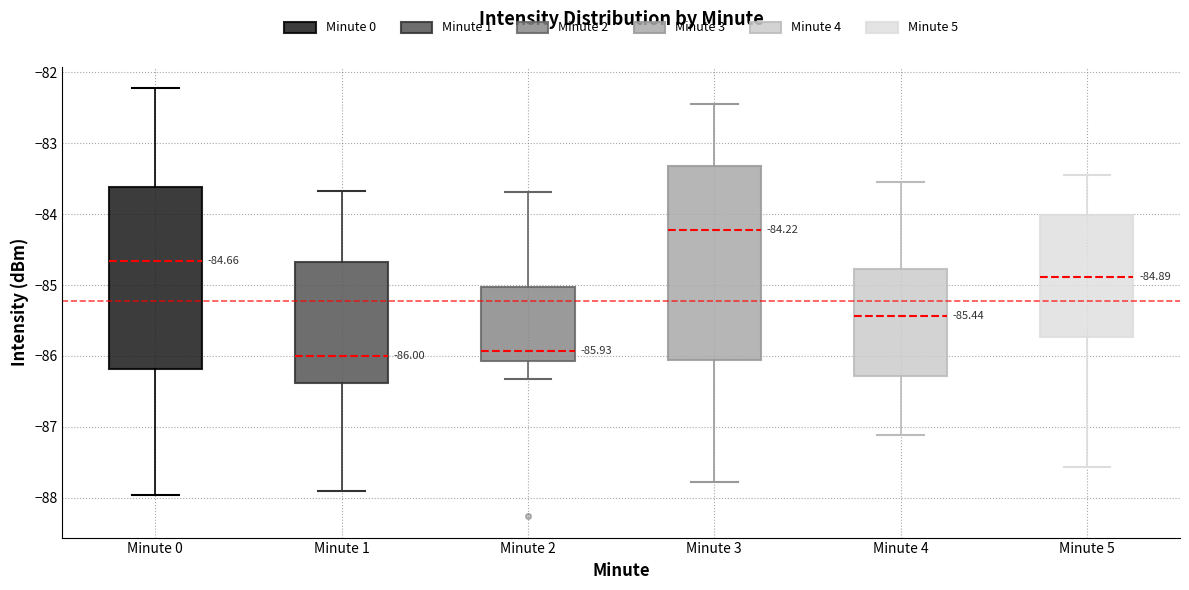

Which box has the highest median line?

Minute 3